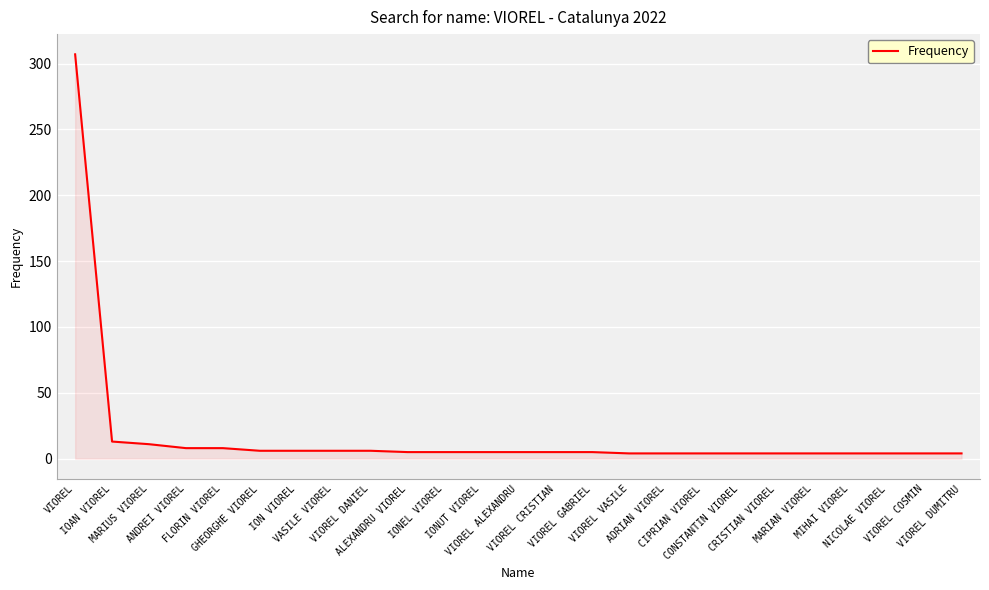

What is the sum of the values at CIPRIAN VIOREL and IOAN VIOREL?

17